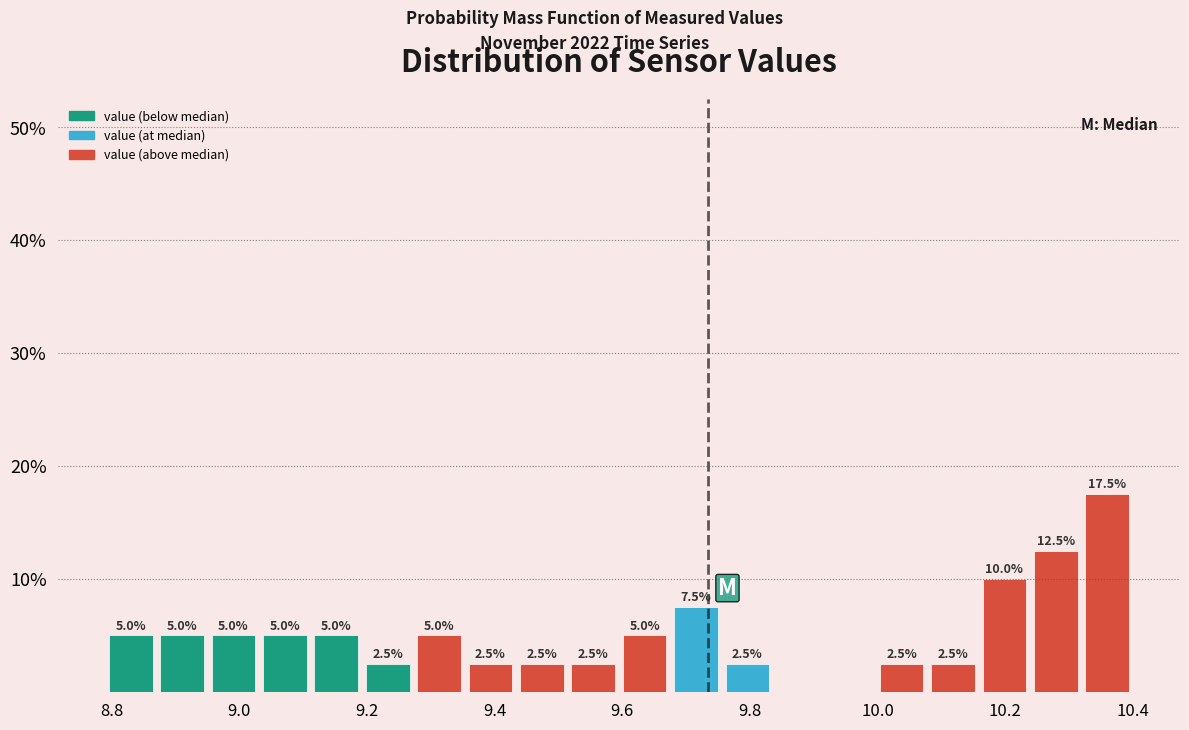

Over which range of the x-axis is the bar tallest?

10.32 to 10.40